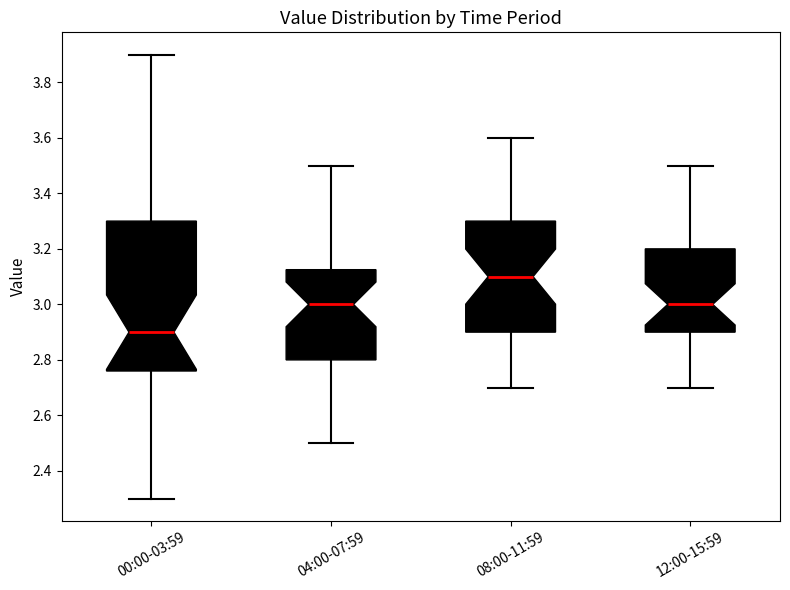

Reading left to right, read every box against the y-axis: the position of its median line, the range the box covers, and the ends of its whiskers. The values are not printed on the chart, so give them approximately, as read against the axis.

00:00-03:59: median 2.90, box 2.76 to 3.30, whiskers 2.30 to 3.90
04:00-07:59: median 3.00, box 2.80 to 3.12, whiskers 2.50 to 3.50
08:00-11:59: median 3.10, box 2.90 to 3.30, whiskers 2.70 to 3.60
12:00-15:59: median 3.00, box 2.90 to 3.20, whiskers 2.70 to 3.50